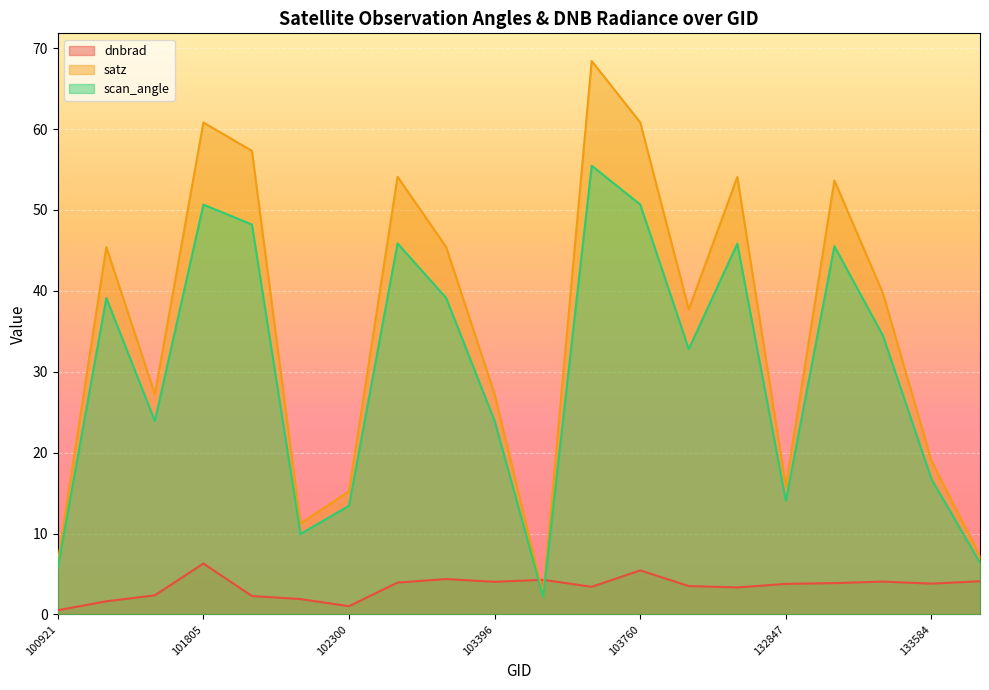

Where is the first local maximum for dnbrad?

101805